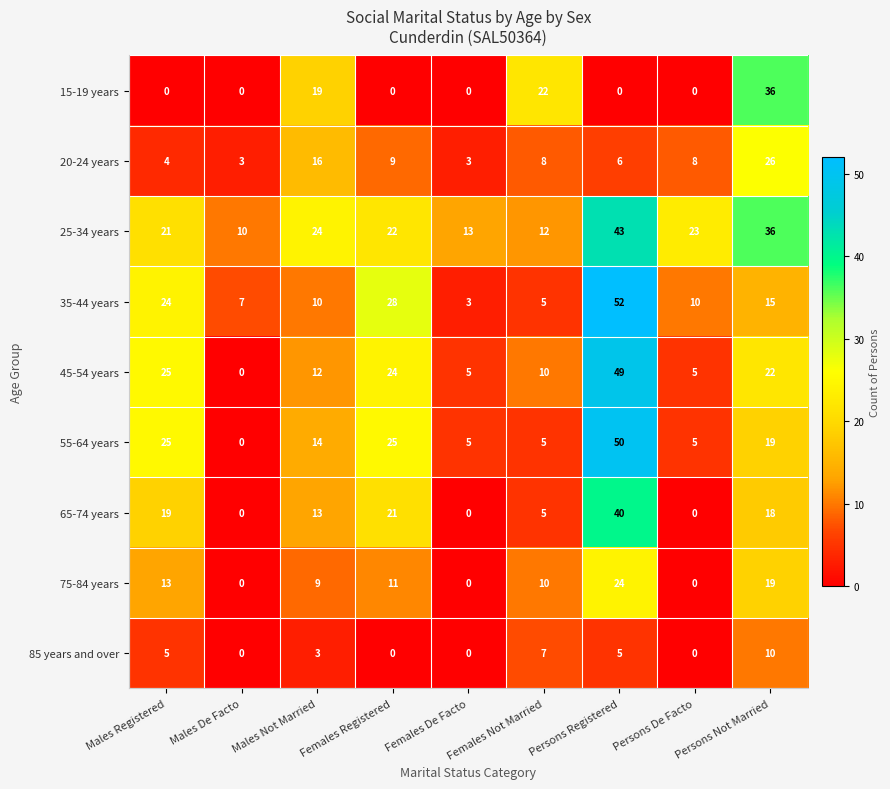

What is the sum of the 15-19 years values at Persons De Facto and Males Not Married?

19